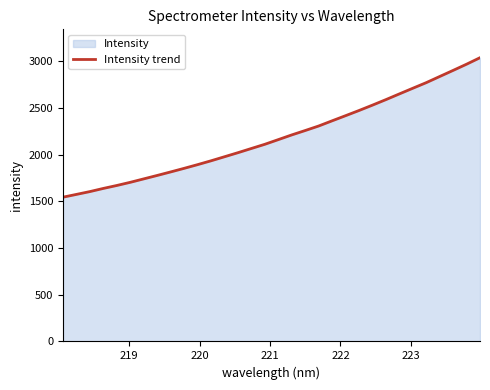

What is the greatest value displayed?

3037.6